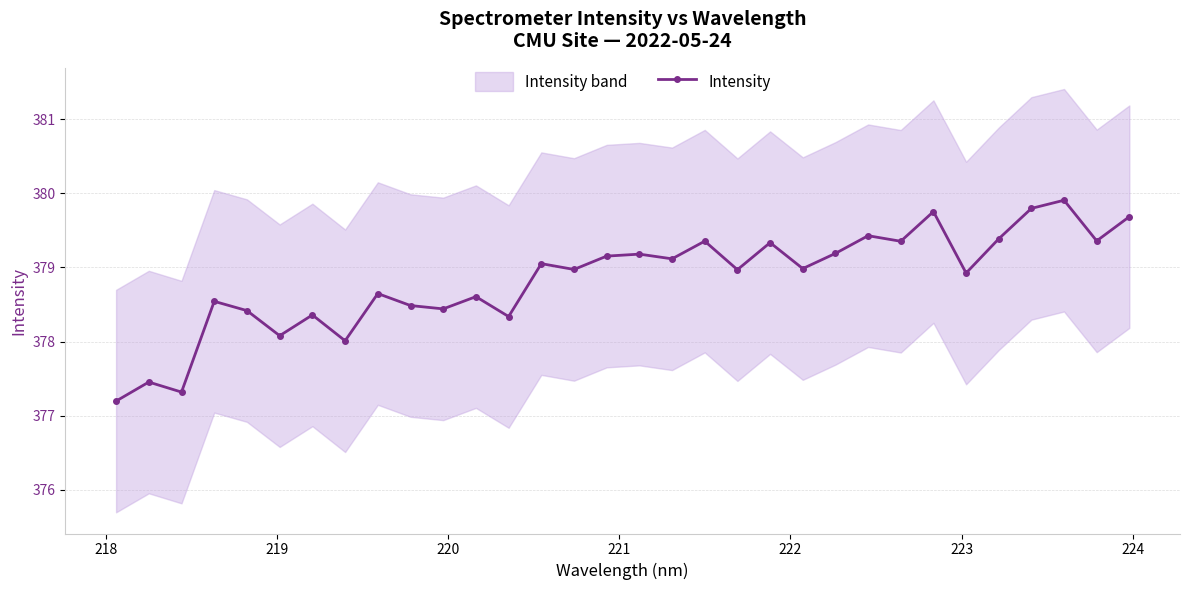

What is the value of the Intensity point at the 31st from the left?

379.4